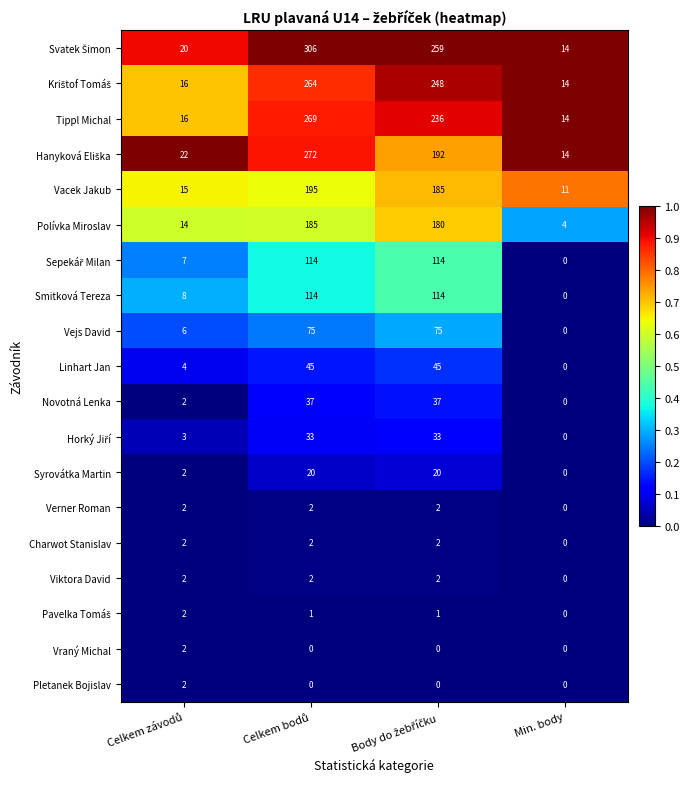

How many series are shown in this chart?

19